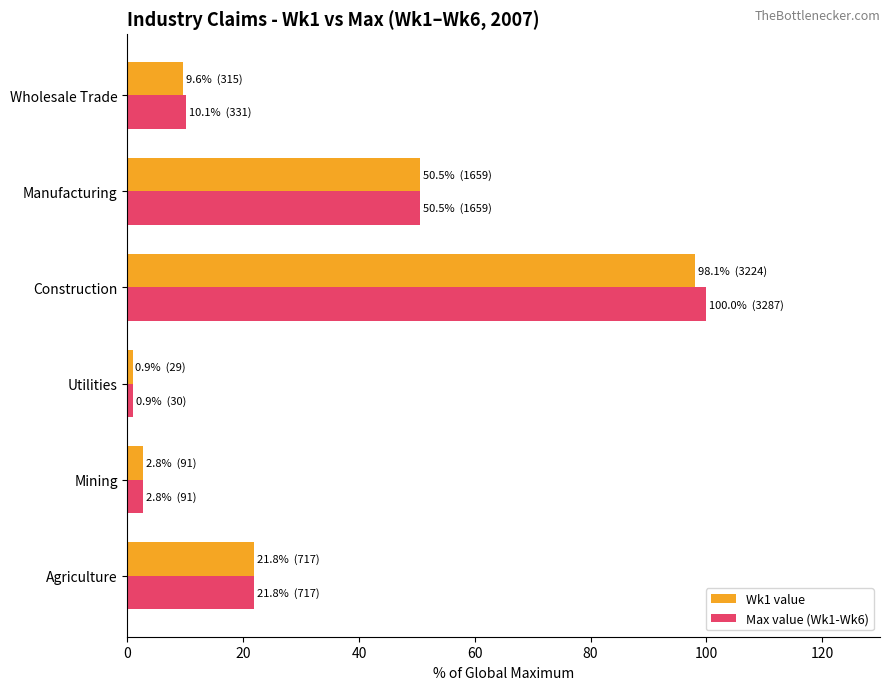

What is the average value of the Max value (Wk1-Wk6) series?

31.0